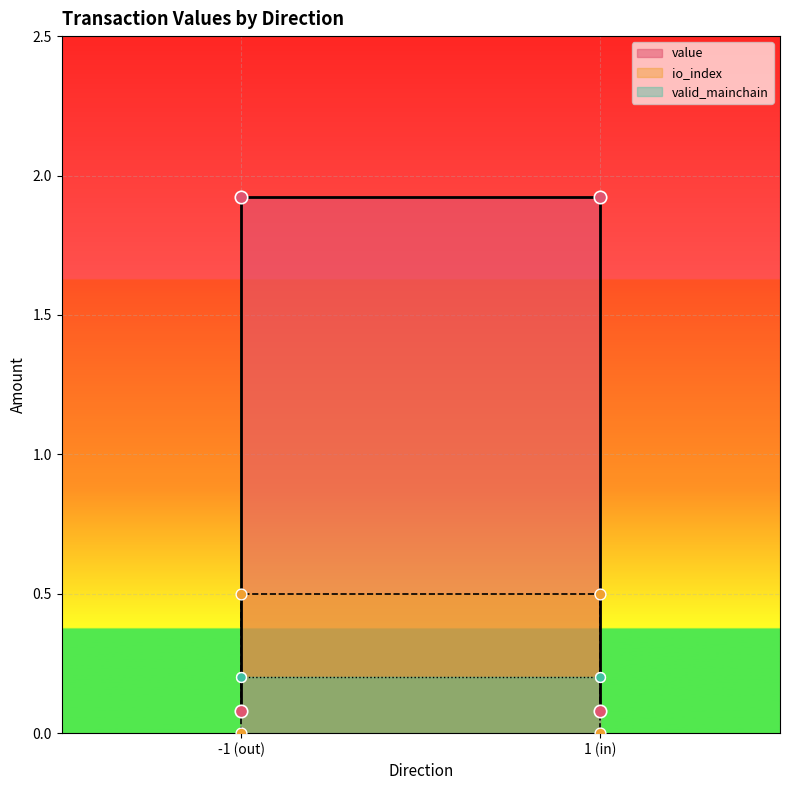

Which series contains the lowest Y value?

io_index